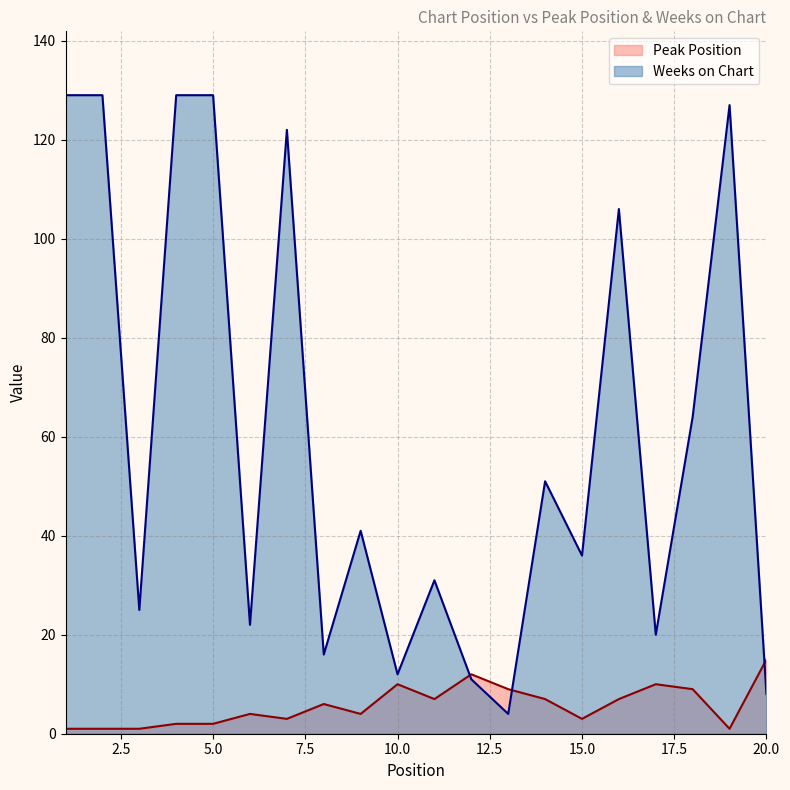

Which category has the lowest value in the Weeks on Chart series?

13